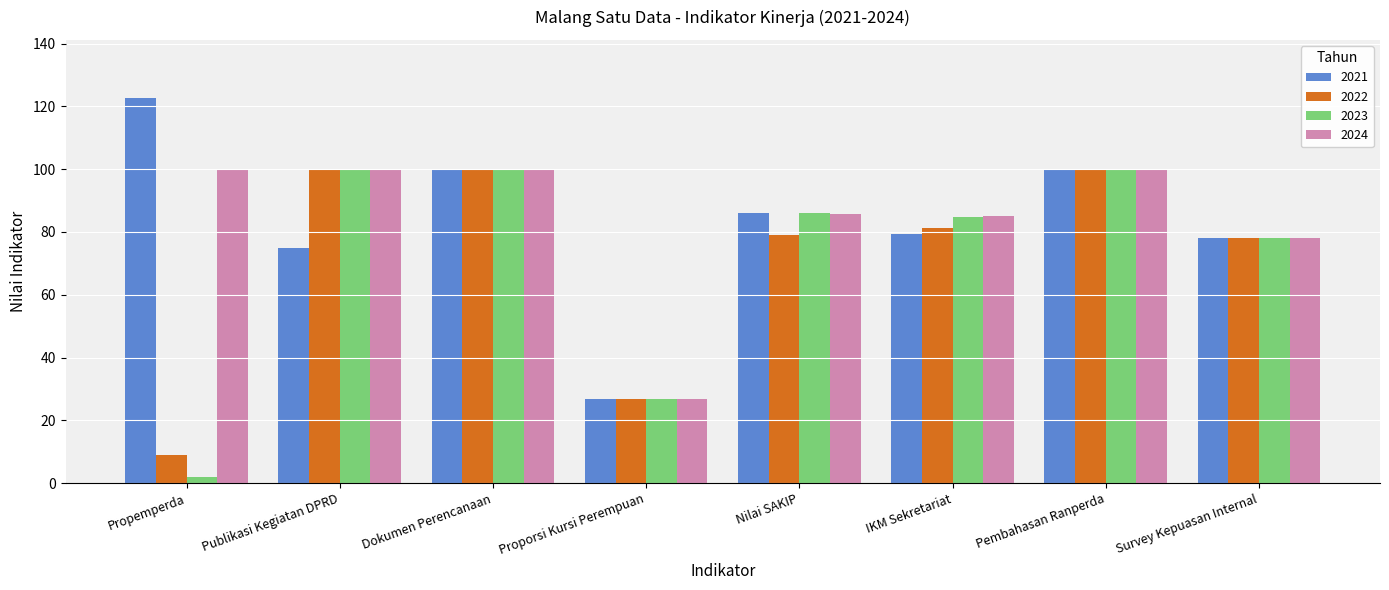

What is the difference between the maximum and minimum values in the 2022 series?

91.0